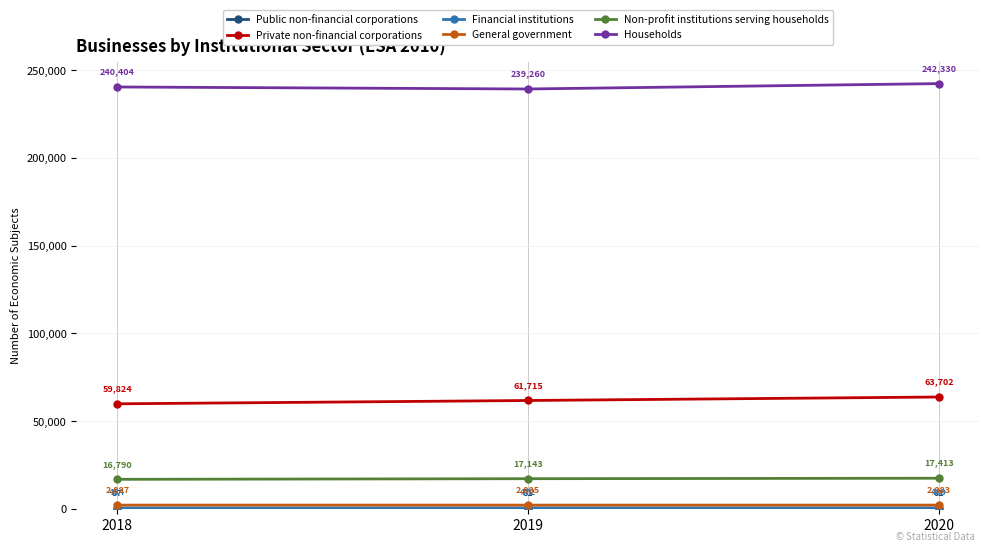

The value of Private non-financial corporations at 2018 is 33152. True or false?

False